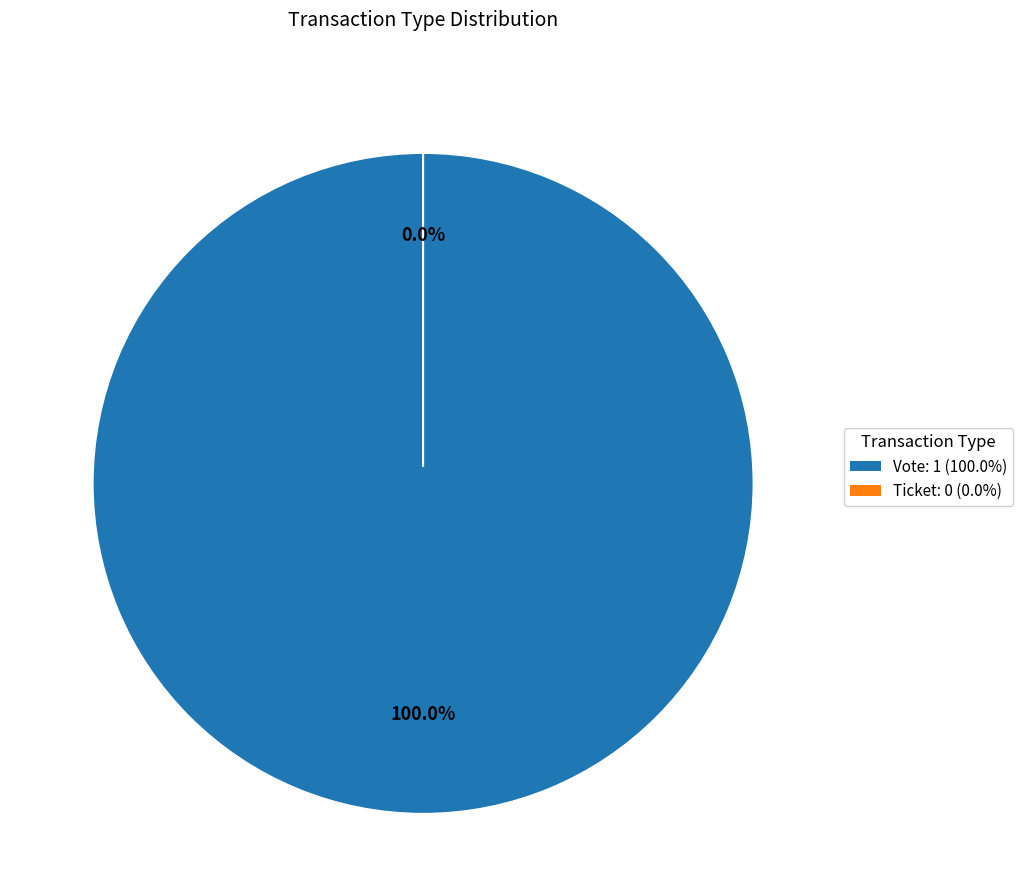

What is the total percentage of Vote and Ticket?

100.0%